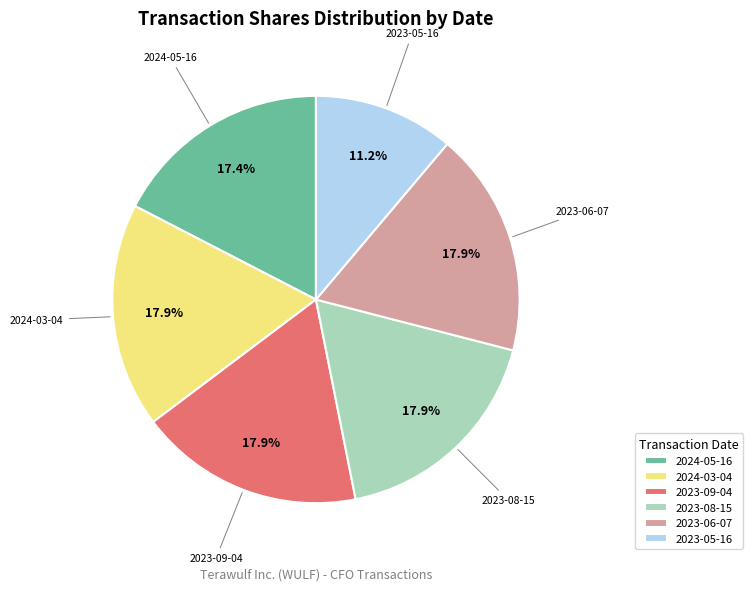

To the nearest percent, what percentage of the pie is 2023-08-15?

18%